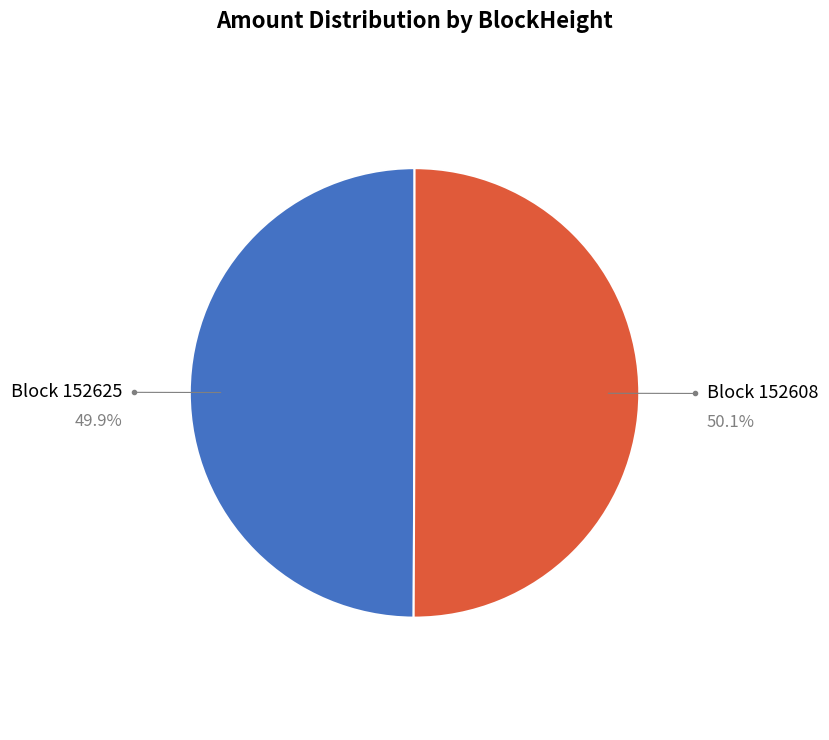

To the nearest percent, what is the average slice percentage?

50%